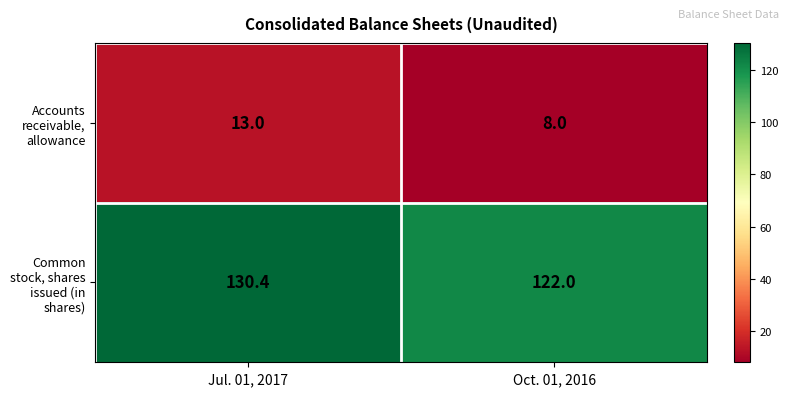

What value does the Common stock, shares issued (in shares) series have at Jul. 01, 2017?

130.4